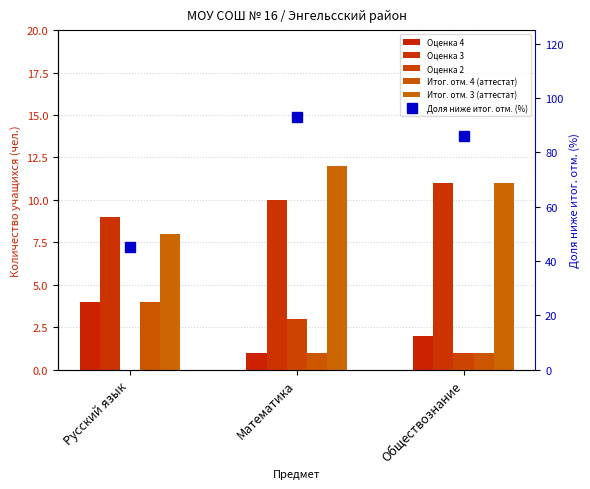

How many groups of bars are there?

3